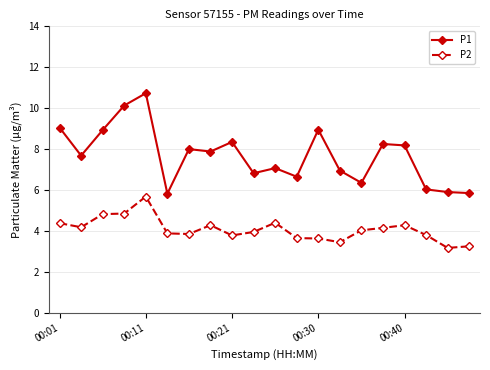

What is the difference between the maximum and minimum values in the P2 series?

2.5